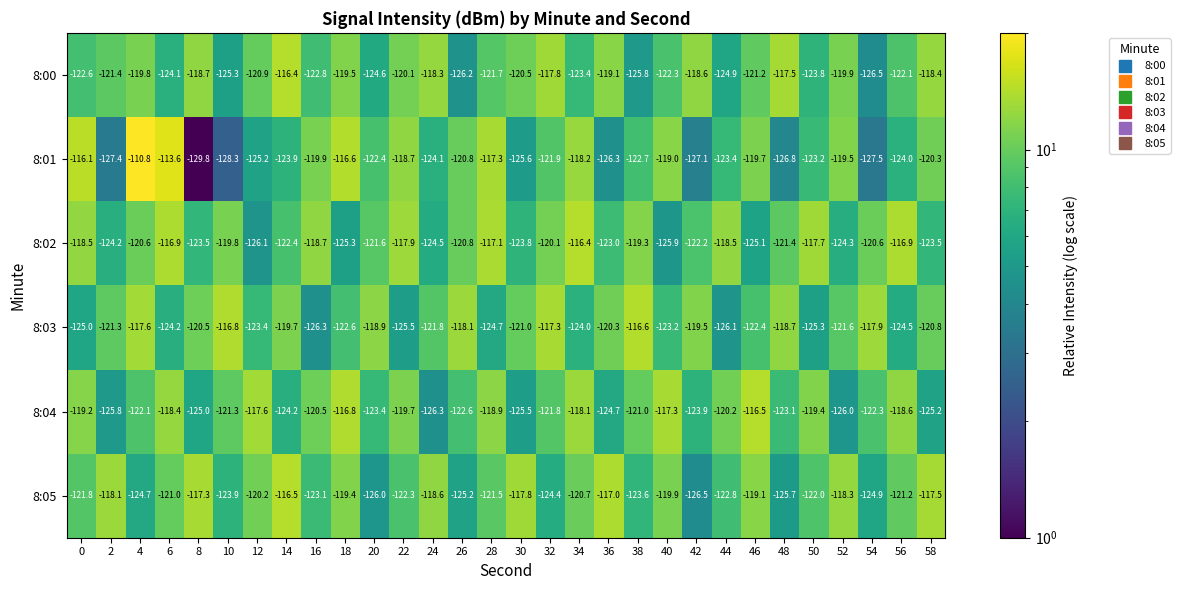

How many data points does each series have?

30